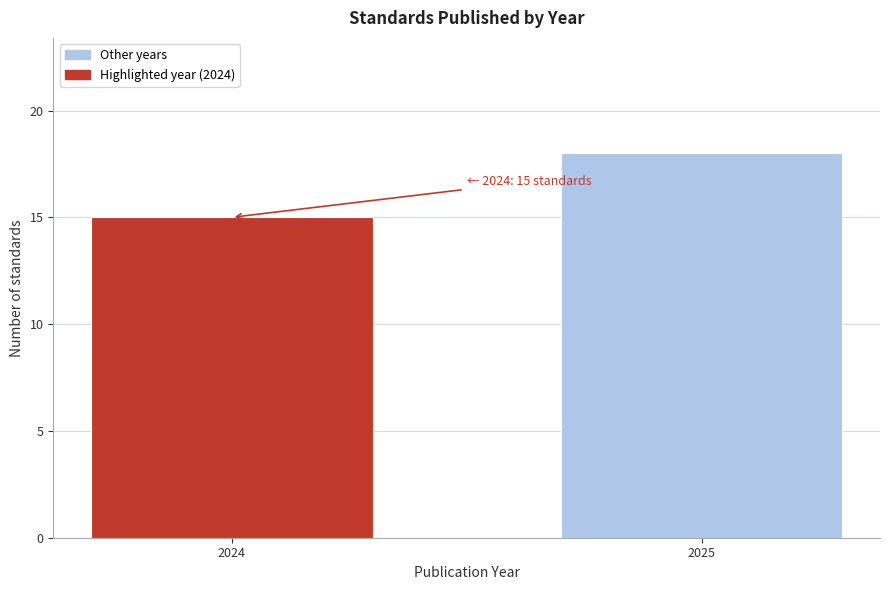

Reading left to right, what are all the values shown in this chart?

2024=15	2025=18